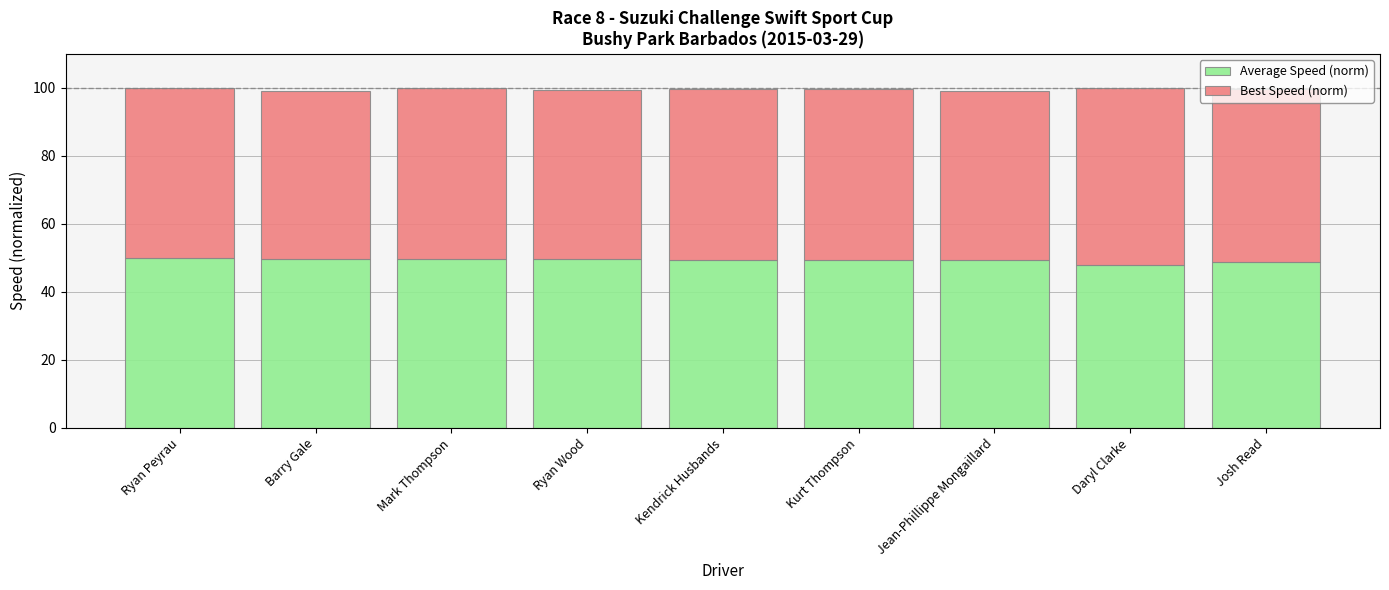

What is the value of the Average Speed (norm) bar at the 7th from the left?

49.3